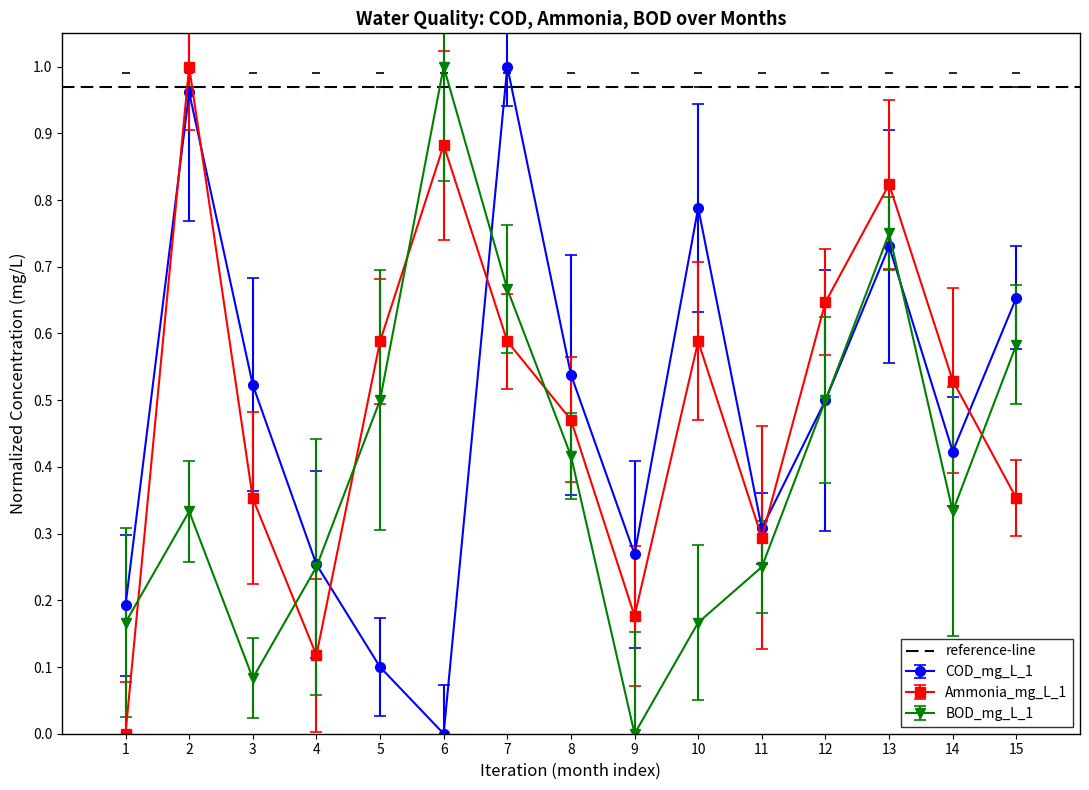

Which category has the lowest value in the COD_mg_L_1 series?

6